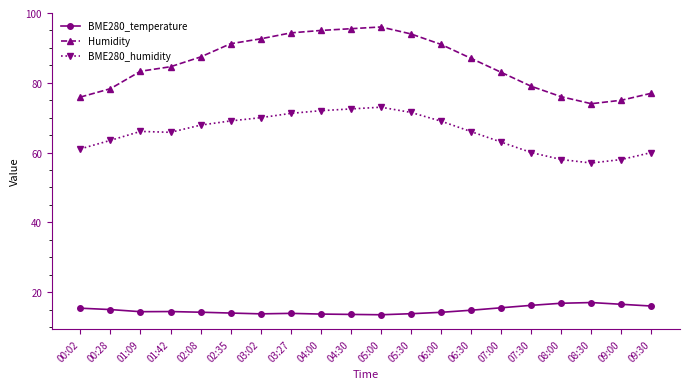

What is the average value of the BME280_humidity series?

65.7